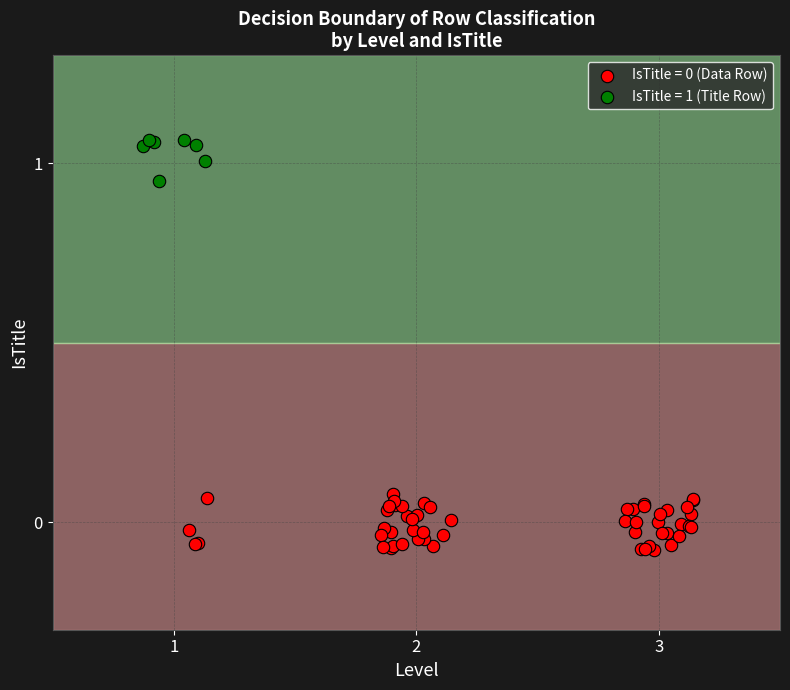

Which series contains the highest Y value?

IsTitle = 1 (Title Row)